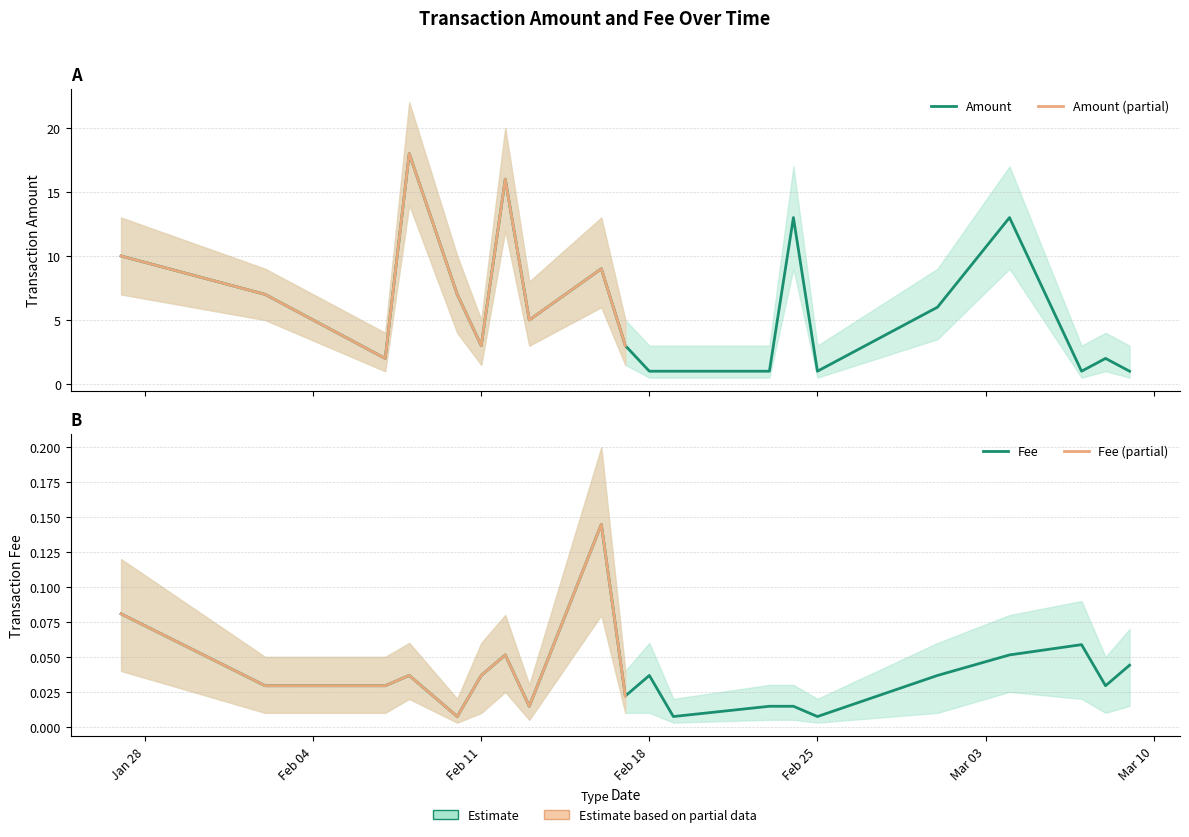

Reading right to left, extract all data points from this chart.

Amount: 1.0	2.0	1.0	13.0	6.0	1.0	13.0	1.0	1.0	1.0	3.0	9.0	5.0	16.0	3.0	7.0	18.0	2.0	7.0	10.0
Fee: 0.0	0.0	0.1	0.1	0.0	0.0	0.0	0.0	0.0	0.0	0.0	0.1	0.0	0.1	0.0	0.0	0.0	0.0	0.0	0.1